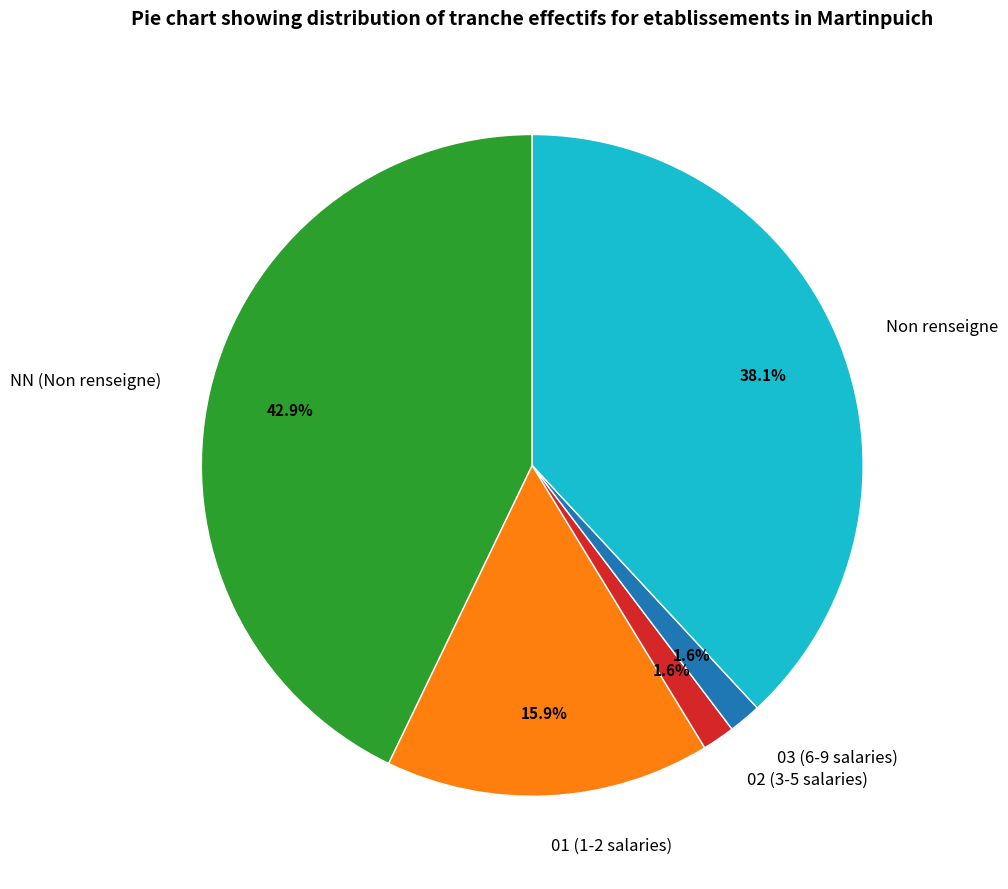

Which has a higher value, Non renseigne or 01 (1-2 salaries)?

Non renseigne